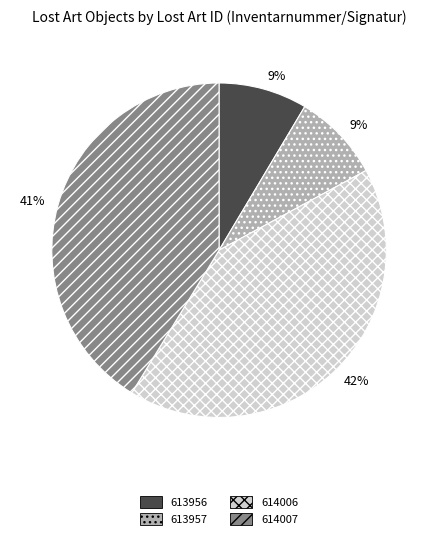

Is 614006 the majority of the pie?

No